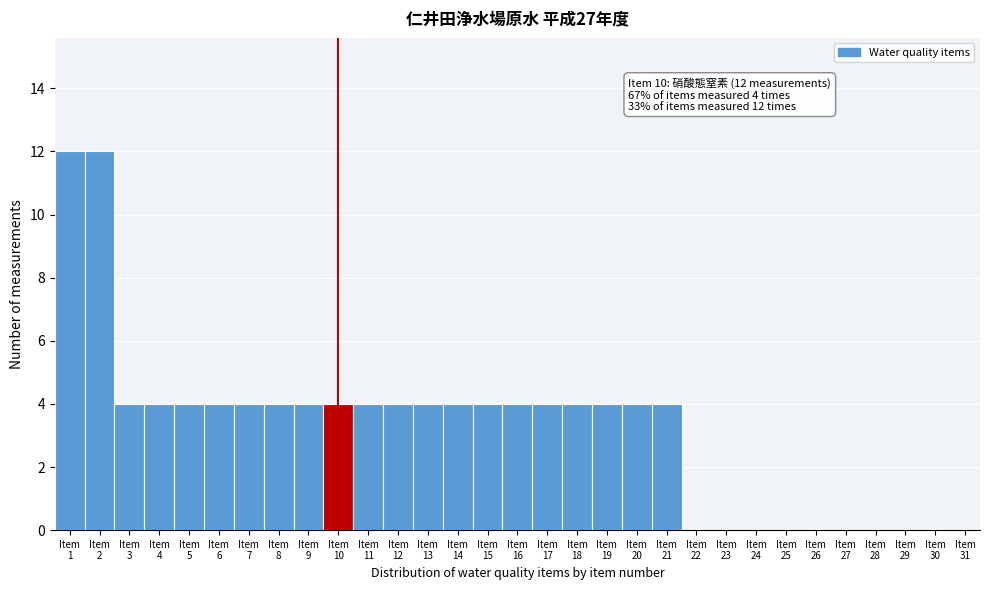

What is the greatest value displayed?

12